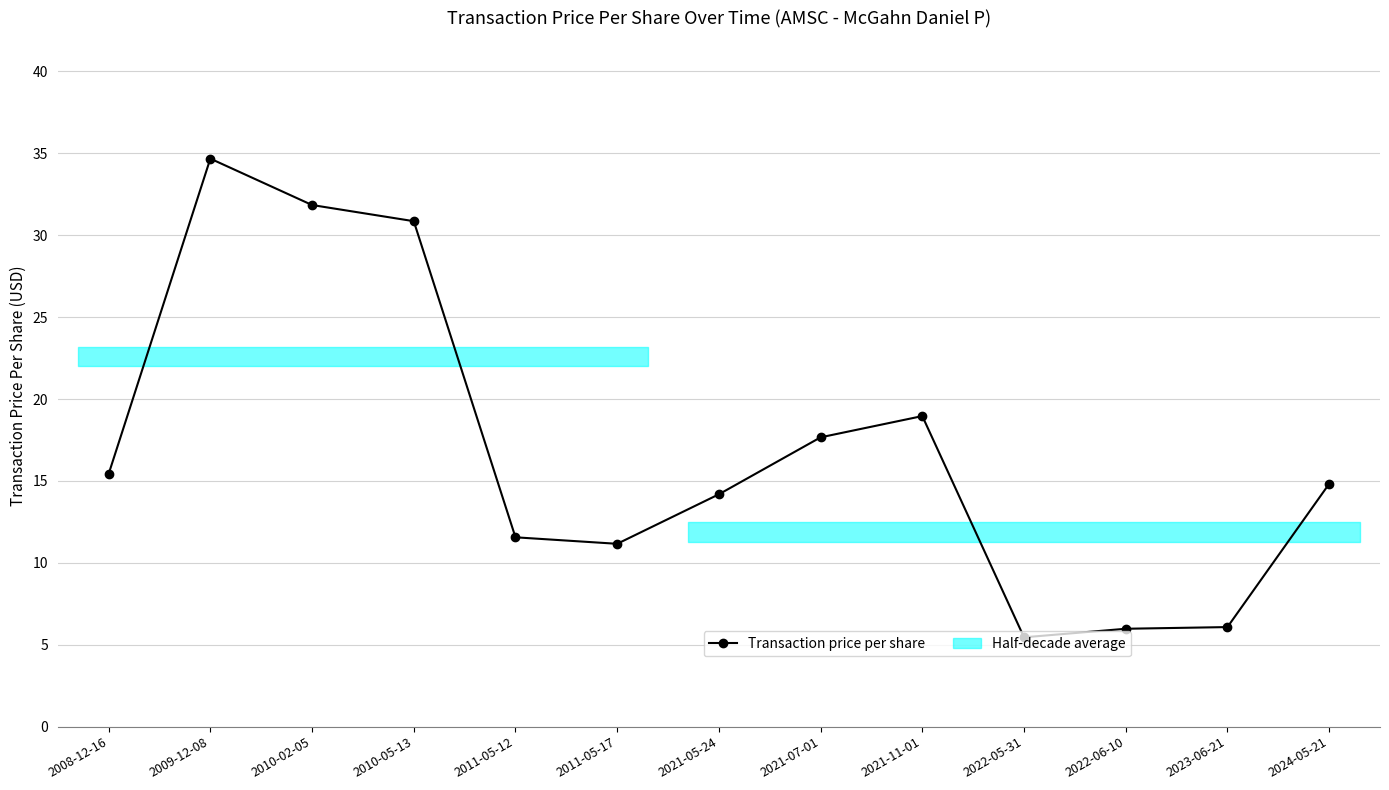

Is this an area chart (filled region under the line)?

No